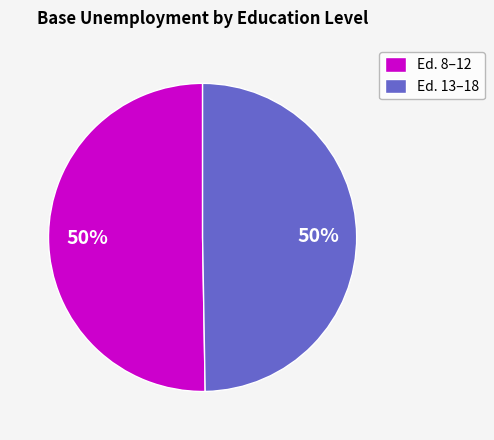

How many segments does this pie chart have?

2